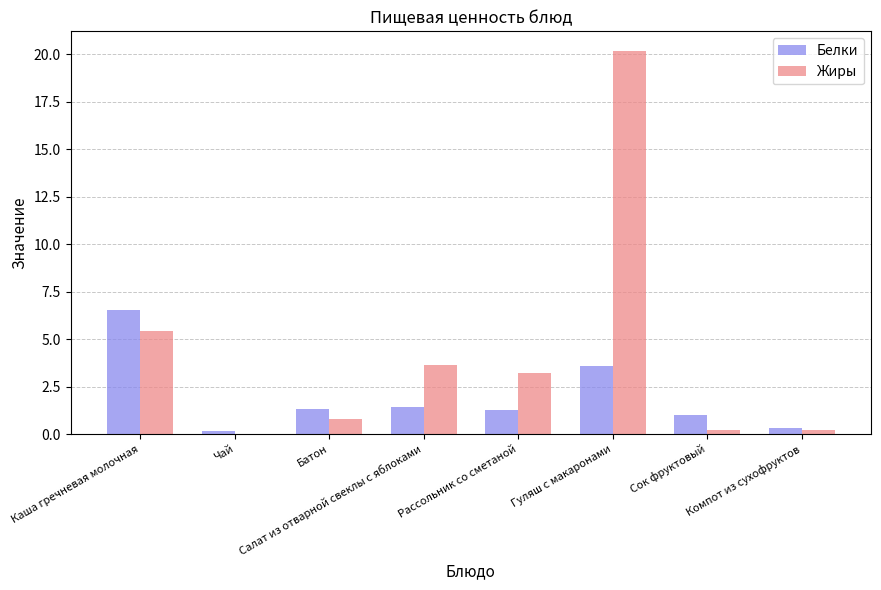

Which series has the largest total across all categories?

Жиры